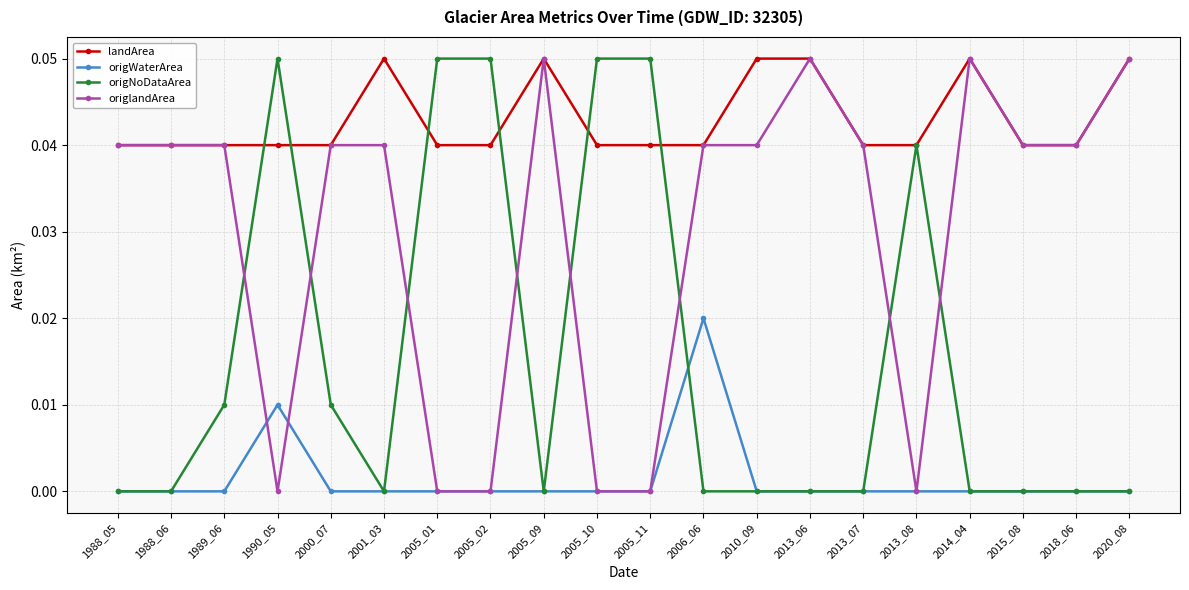

Rank the series by their average value, from lowest to highest.

origWaterArea, origNoDataArea, origlandArea, landArea